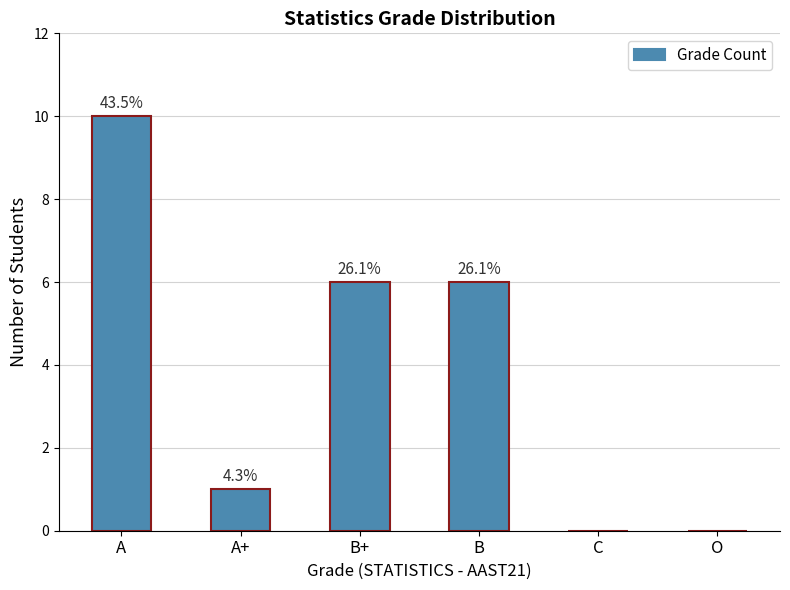

Which label corresponds to the largest value in the chart?

A